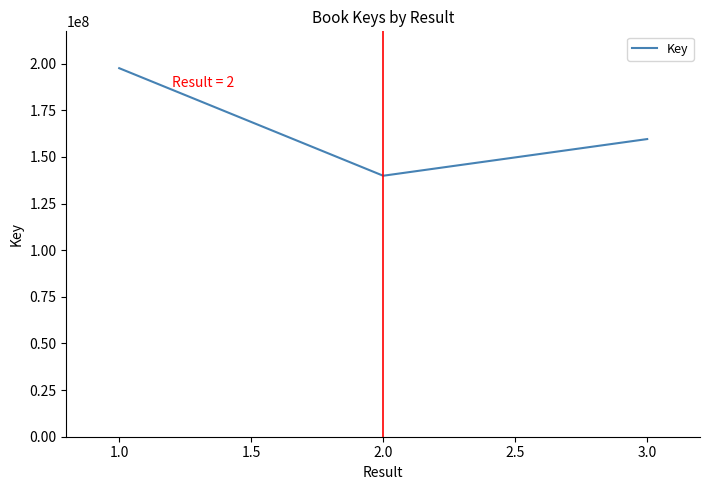

Is it true that the value at 2.0 is 51737829?

False